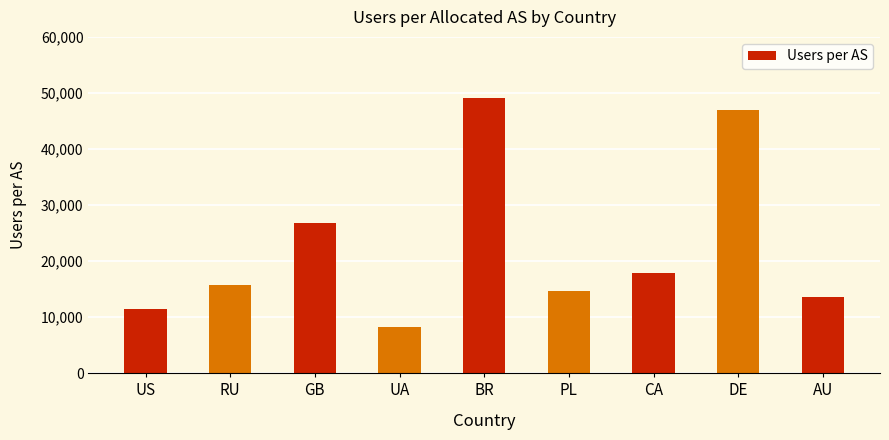

How many bars are there in total?

9